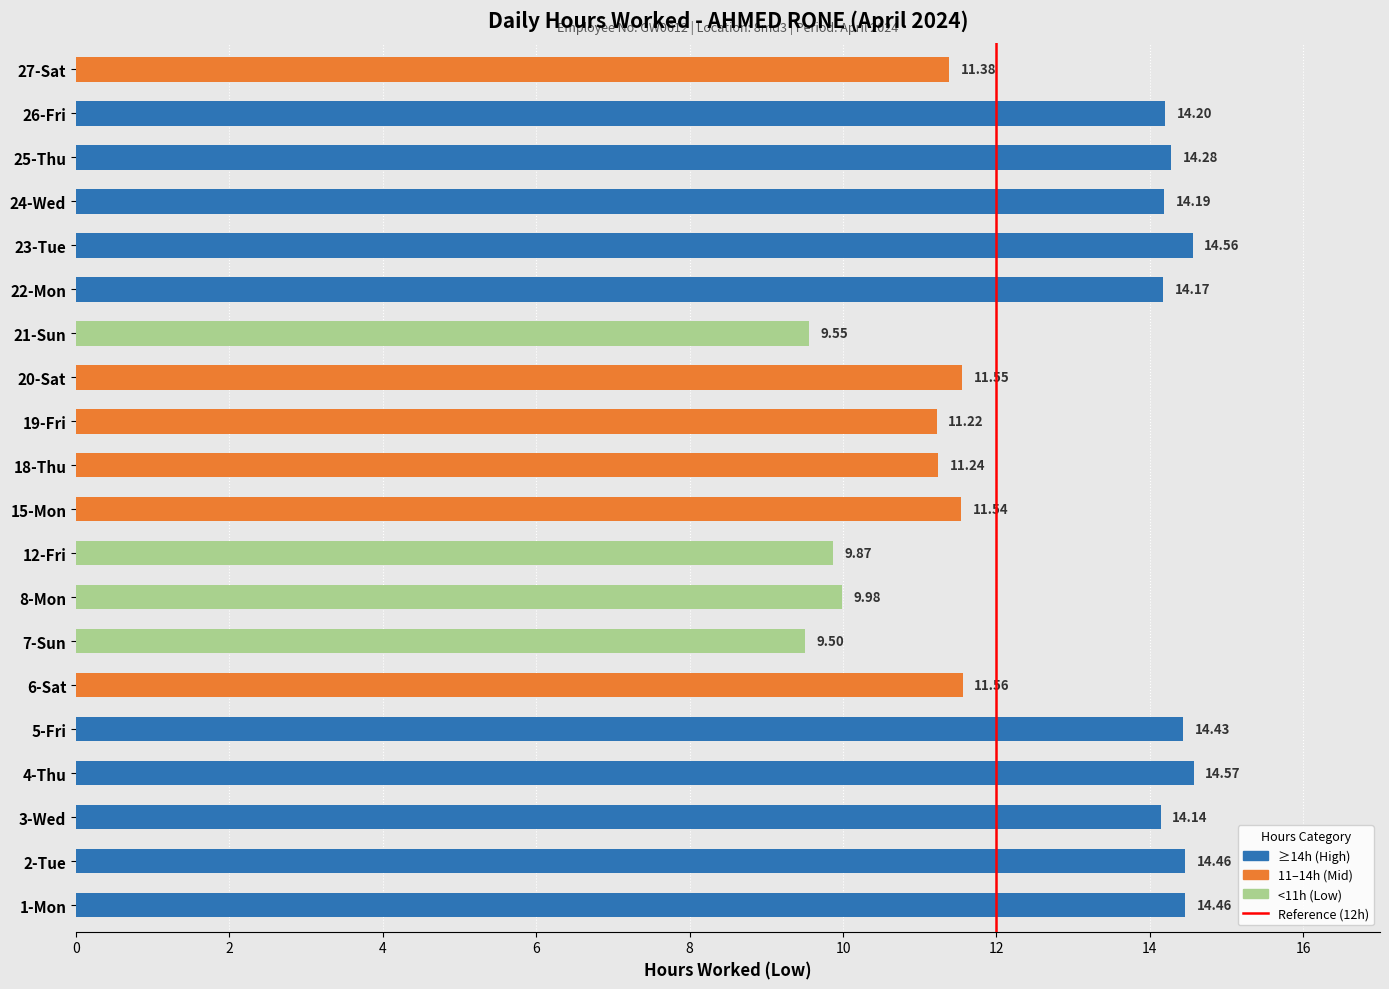

At which label is the value closest to 12?

6-Sat